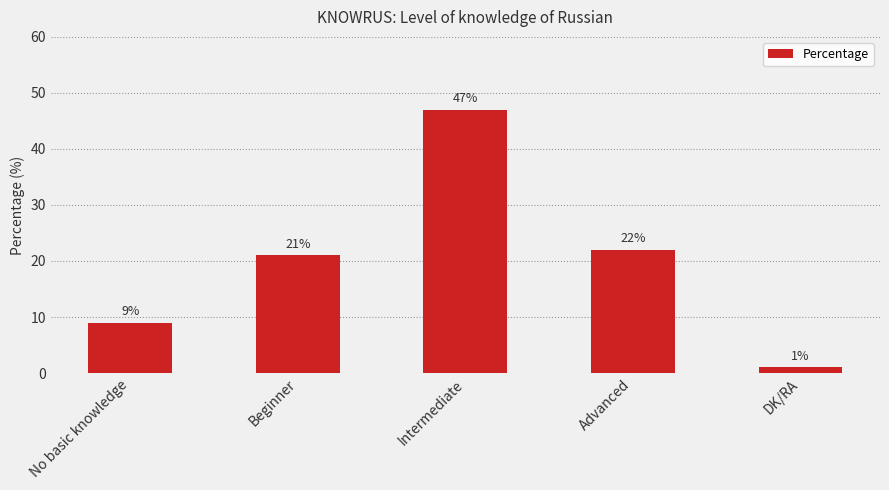

What is the value of the 4th bar from the left?

22